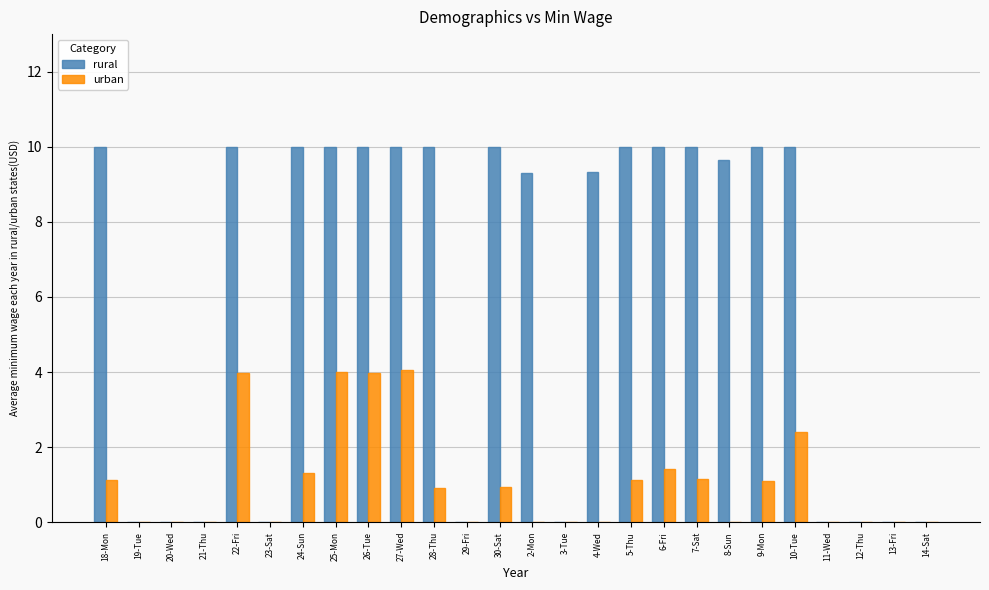

What is the maximum value shown in the chart?

10.0